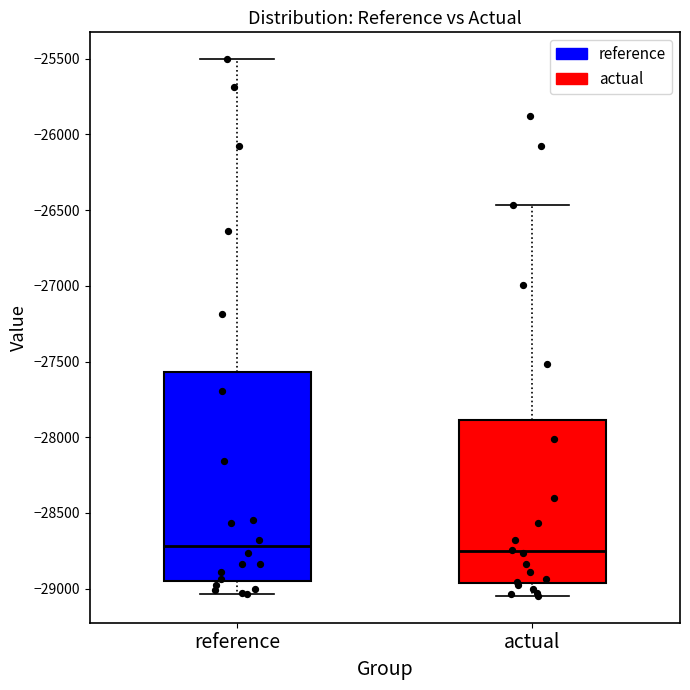

Where is the upper edge of the box for reference on the y-axis? The values are not printed on the chart, so give them approximately, as read against the axis.

-27550